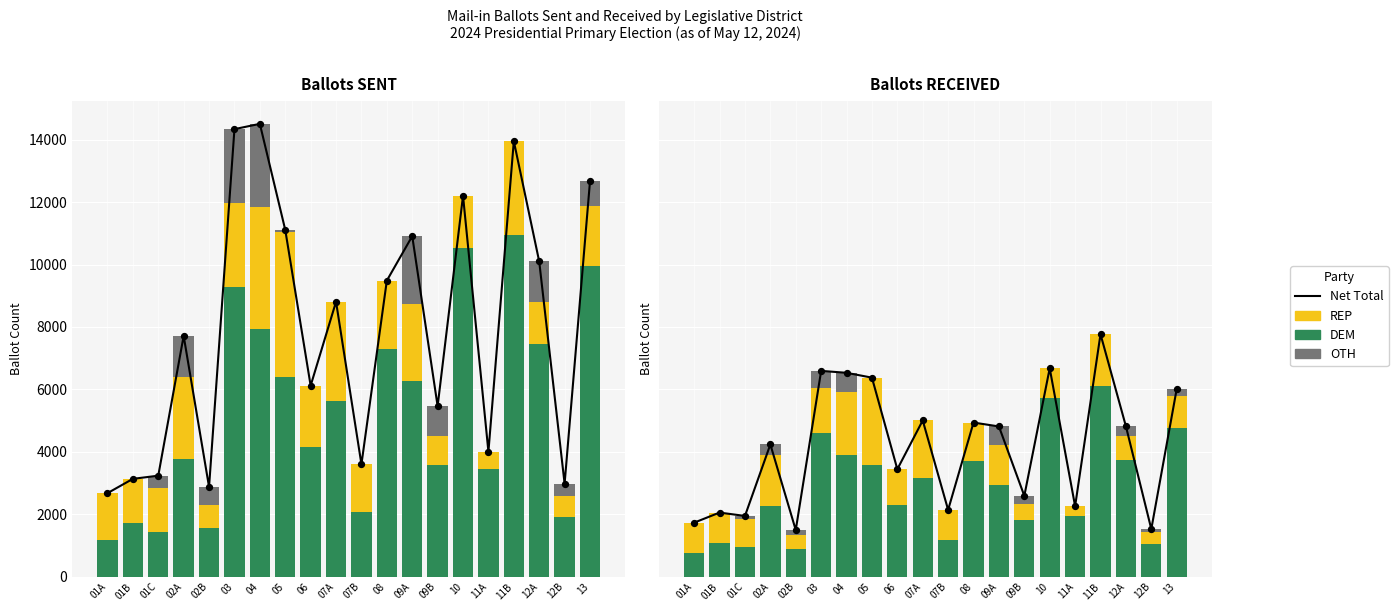

Which series reaches the maximum Y coordinate?

Net Total